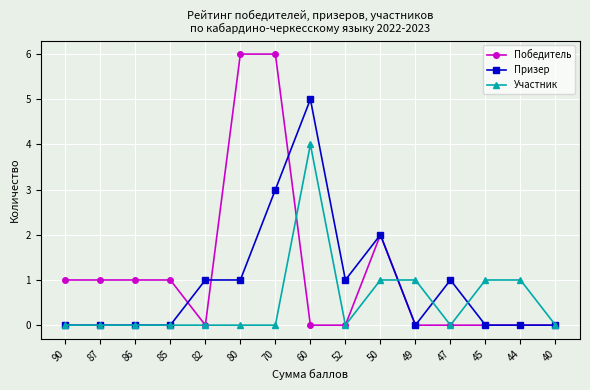

Count the number of categories in the chart.

15